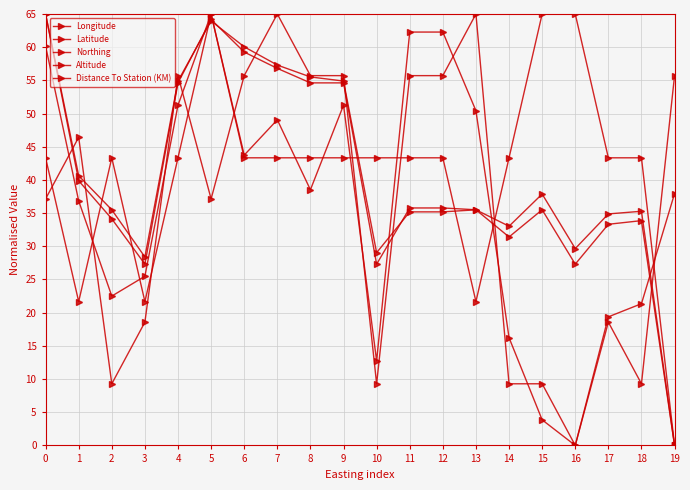

Reading left to right, what are all the values shown in this chart?

Longitude: 60.2	36.8	22.5	25.5	51.3	65.0	43.7	49.1	38.5	51.3	12.7	62.3	62.3	50.4	16.2	3.9	0.0	19.4	21.4	37.9
Latitude: 65.0	40.6	35.5	28.4	54.9	63.9	60.1	57.3	55.5	54.9	29.0	35.2	35.2	35.5	33.0	37.9	29.7	34.9	35.3	0.0
Northing: 65.0	39.9	34.1	27.3	54.6	64.2	59.3	56.8	54.6	54.6	27.3	35.8	35.8	35.5	31.4	35.5	27.3	33.3	33.9	0.0
Altitude: 37.1	46.4	9.3	18.6	55.7	37.1	55.7	65.0	55.7	55.7	9.3	55.7	55.7	65.0	9.3	9.3	0.0	18.6	9.3	55.7
Distance To Station (KM): 43.3	21.7	43.3	21.7	43.3	65.0	43.3	43.3	43.3	43.3	43.3	43.3	43.3	21.7	43.3	65.0	65.0	43.3	43.3	0.0